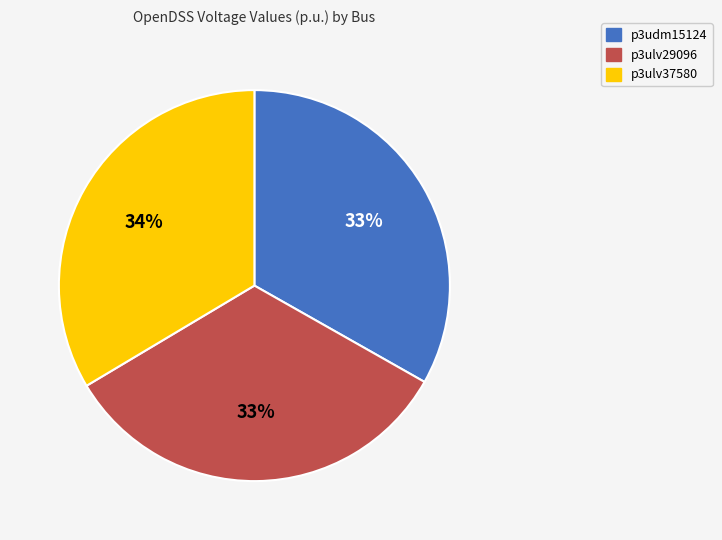

True or false: p3udm15124 accounts for 27% of the total.

False